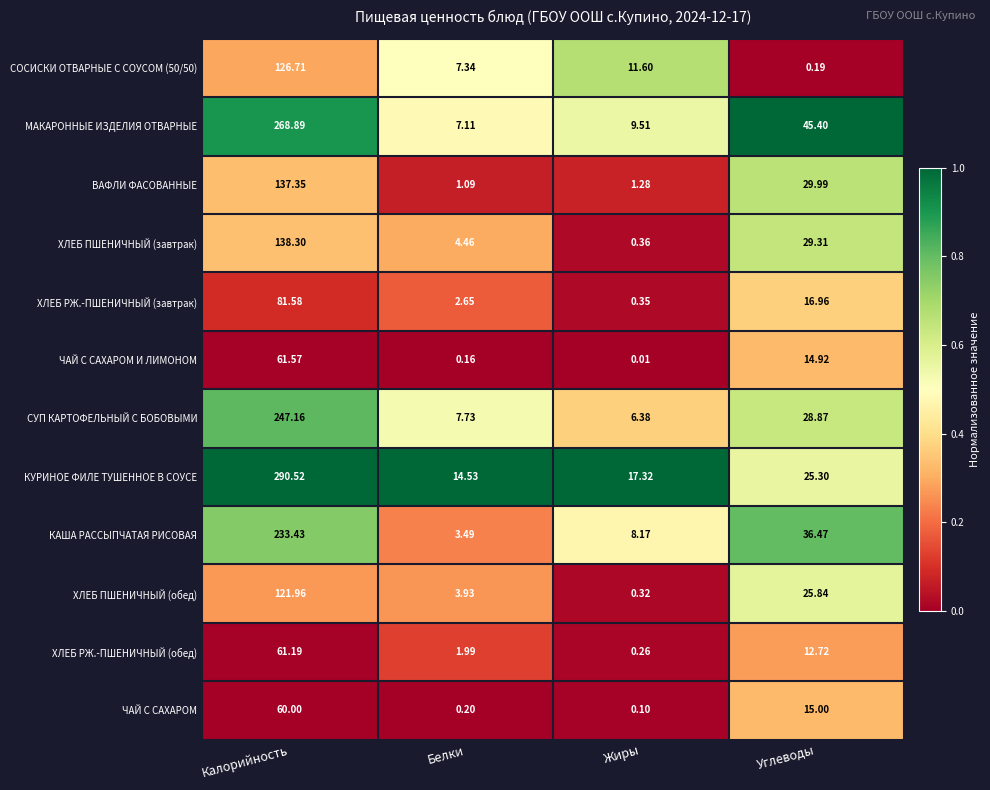

List the labels in order of ХЛЕБ ПШЕНИЧНЫЙ (обед) value, smallest first.

Жиры, Белки, Углеводы, Калорийность